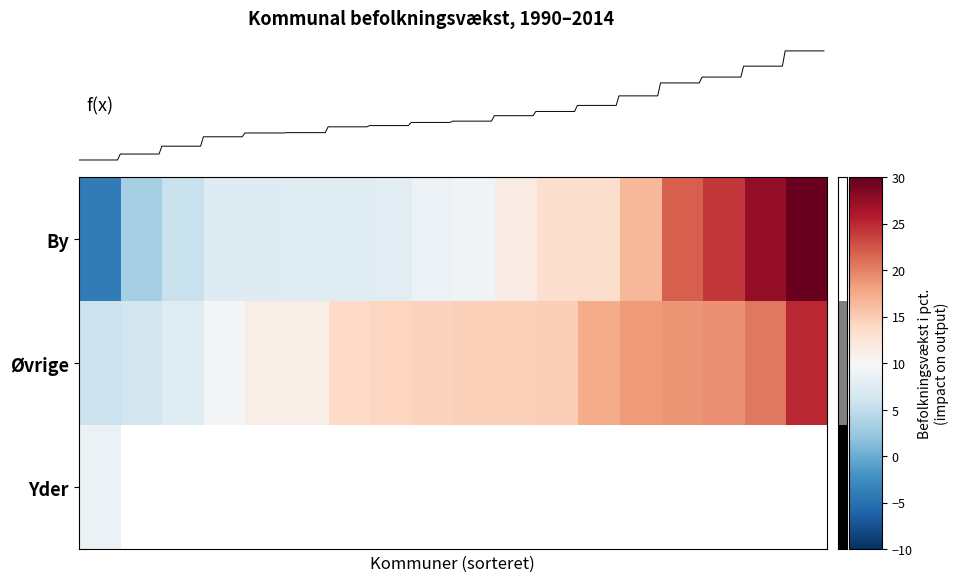

Read the value at 18.

14.3